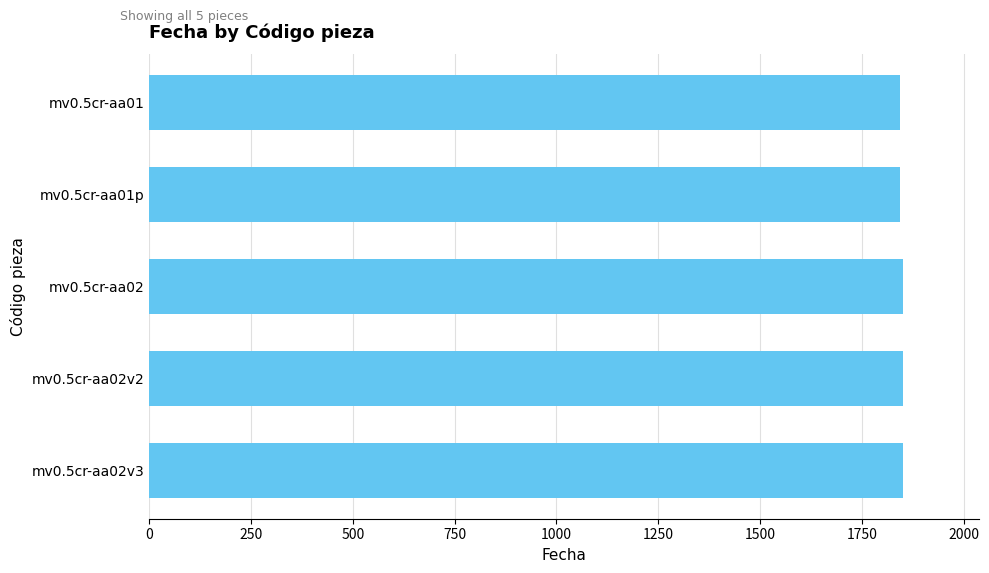

What is the average value?

1848